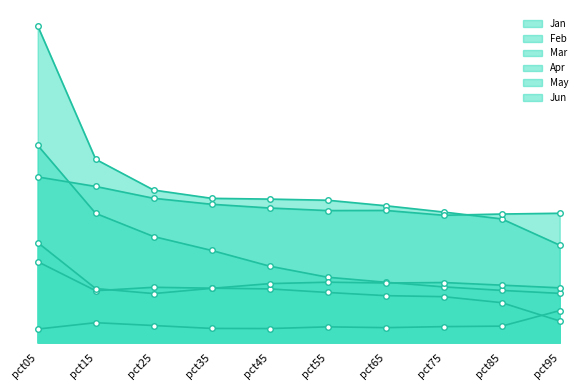

Reading right to left, transcribe all the data shown in this chart.

Jan: 0.8	0.8	0.9	0.9	1.0	1.2	1.4	1.7	2.0	3.1
Feb: 1.5	1.9	2.1	2.2	2.2	2.3	2.3	2.4	2.9	5.0
Mar: 2.0	2.0	2.0	2.1	2.1	2.1	2.2	2.3	2.5	2.6
Apr: 0.3	0.6	0.7	0.7	0.8	0.8	0.9	0.9	0.8	1.3
May: 0.5	0.3	0.3	0.2	0.2	0.2	0.2	0.3	0.3	0.2
Jun: 0.9	0.9	0.9	0.9	0.9	0.9	0.9	0.8	0.8	1.6